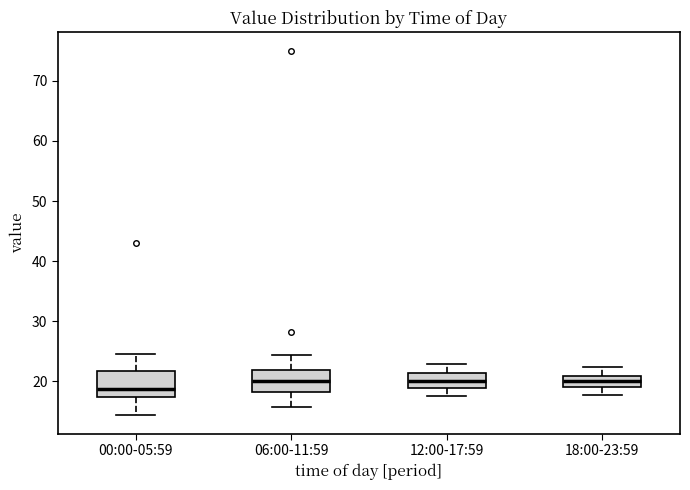

Reading left to right, read every box against the y-axis: the position of its median line, the range the box covers, and the ends of its whiskers. The values are not printed on the chart, so give them approximately, as read against the axis.

00:00-05:59: median 19, box 17 to 22, whiskers 14 to 25
06:00-11:59: median 20, box 18 to 22, whiskers 16 to 24
12:00-17:59: median 20, box 19 to 21, whiskers 18 to 23
18:00-23:59: median 20, box 19 to 21, whiskers 18 to 22